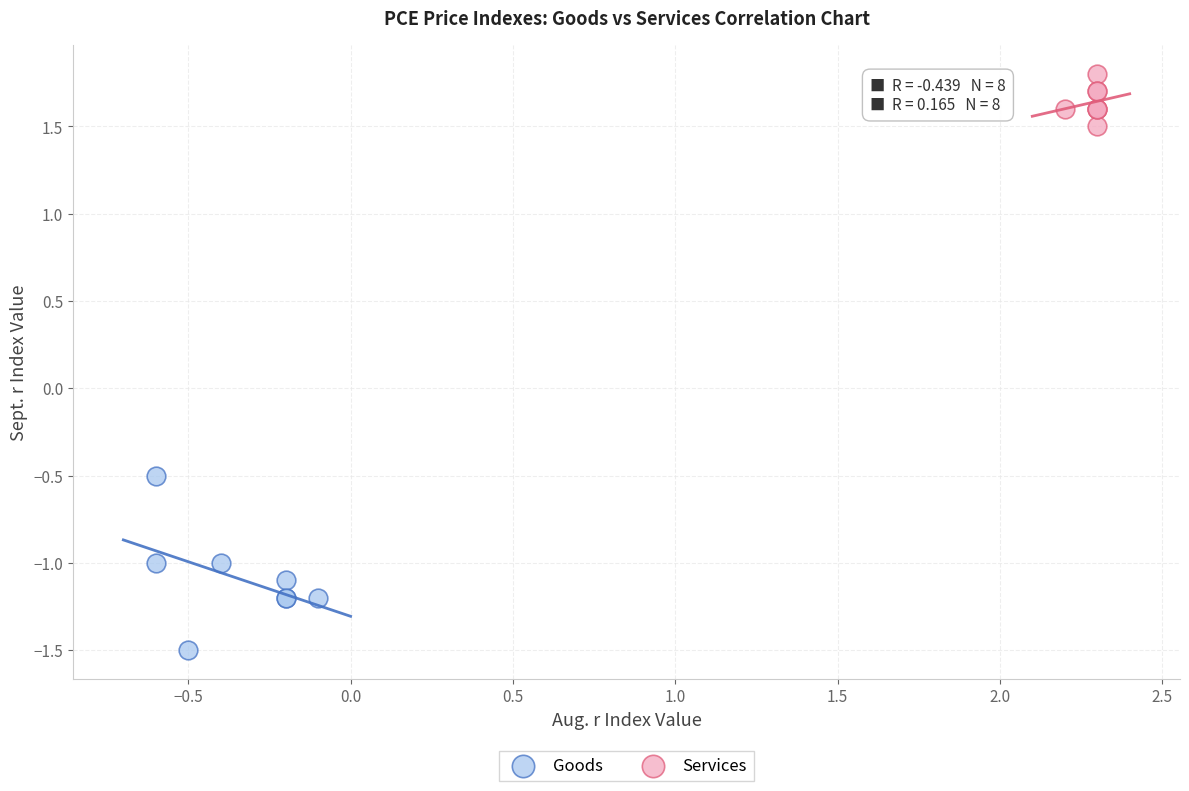

Which series contains the lowest Y value?

Goods